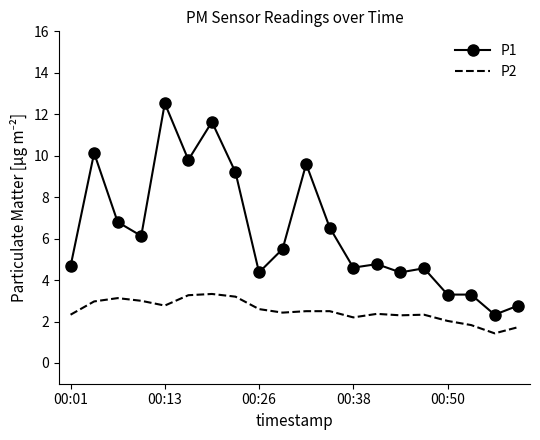

Which series has the largest total across all categories?

P1